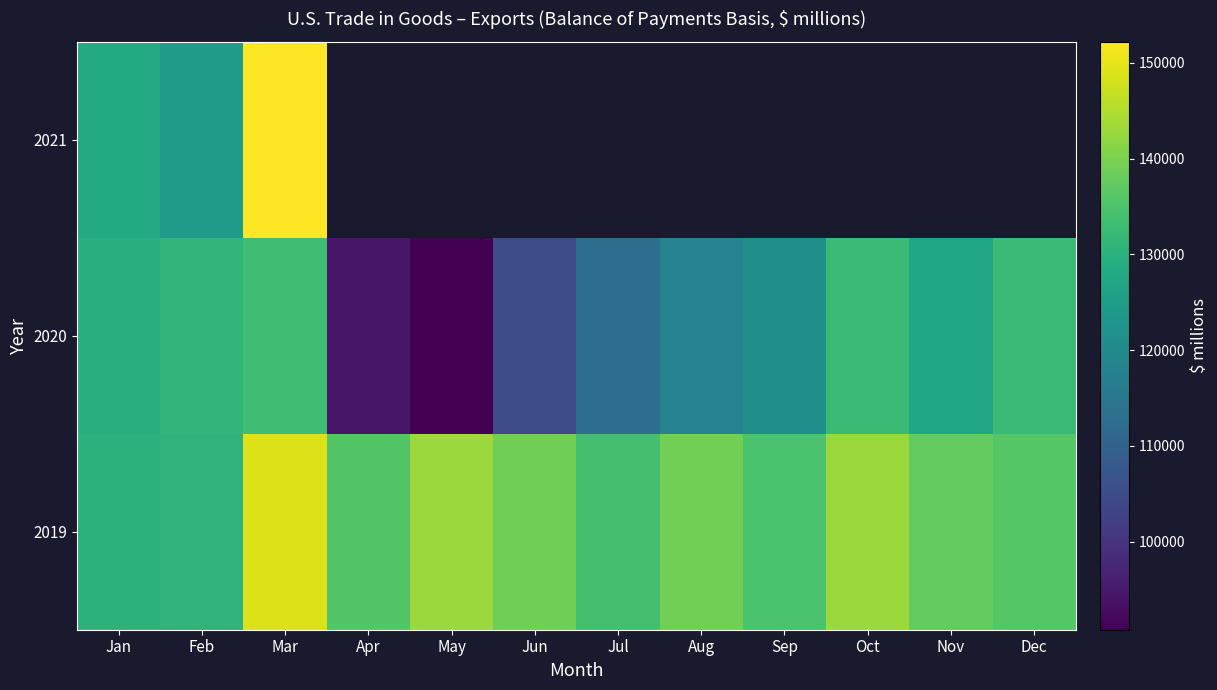

What is the difference between the 2020 values at Jul and Nov?

13902.0